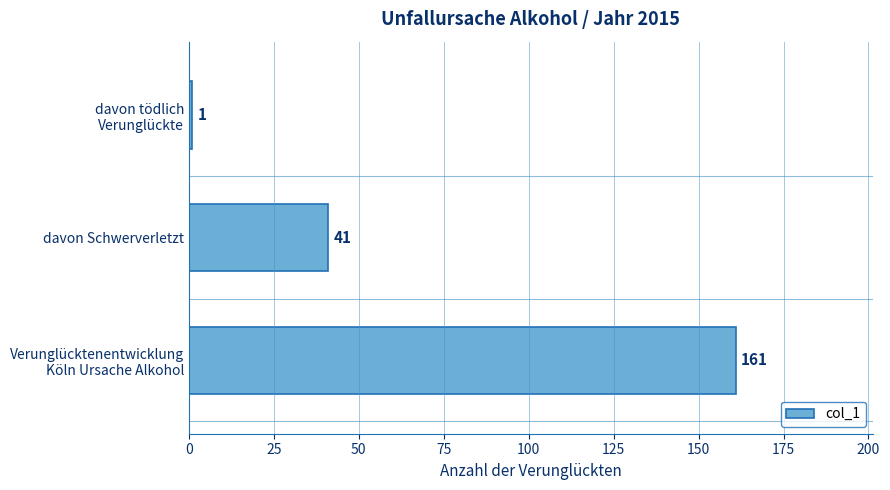

Reading top to bottom, list all the values displayed in this chart.

1	41	161